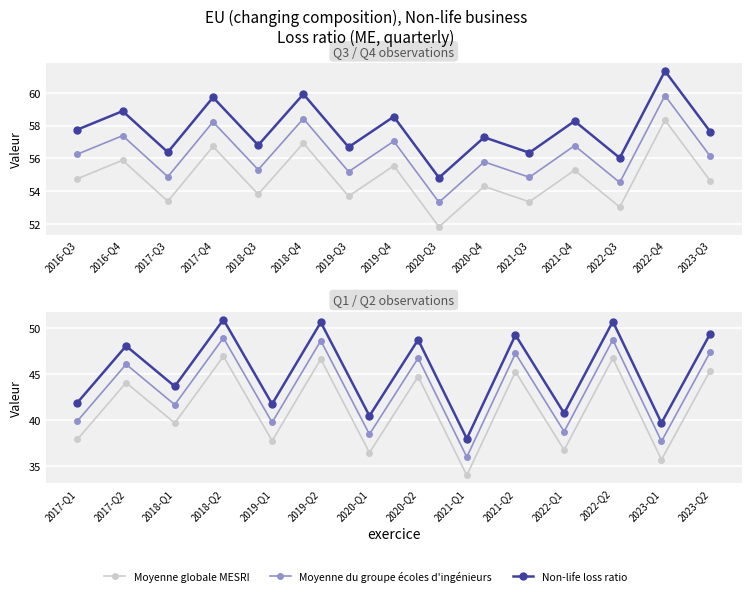

List the labels in order of value, smallest first.

2021-Q1, 2023-Q1, 2020-Q1, 2022-Q1, 2019-Q1, 2017-Q1, 2018-Q1, 2017-Q2, 2020-Q2, 2021-Q2, 2023-Q2, 2019-Q2, 2022-Q2, 2018-Q2, 2020-Q3, 2022-Q3, 2021-Q3, 2017-Q3, 2019-Q3, 2018-Q3, 2020-Q4, 2023-Q3, 2016-Q3, 2021-Q4, 2019-Q4, 2016-Q4, 2017-Q4, 2018-Q4, 2022-Q4